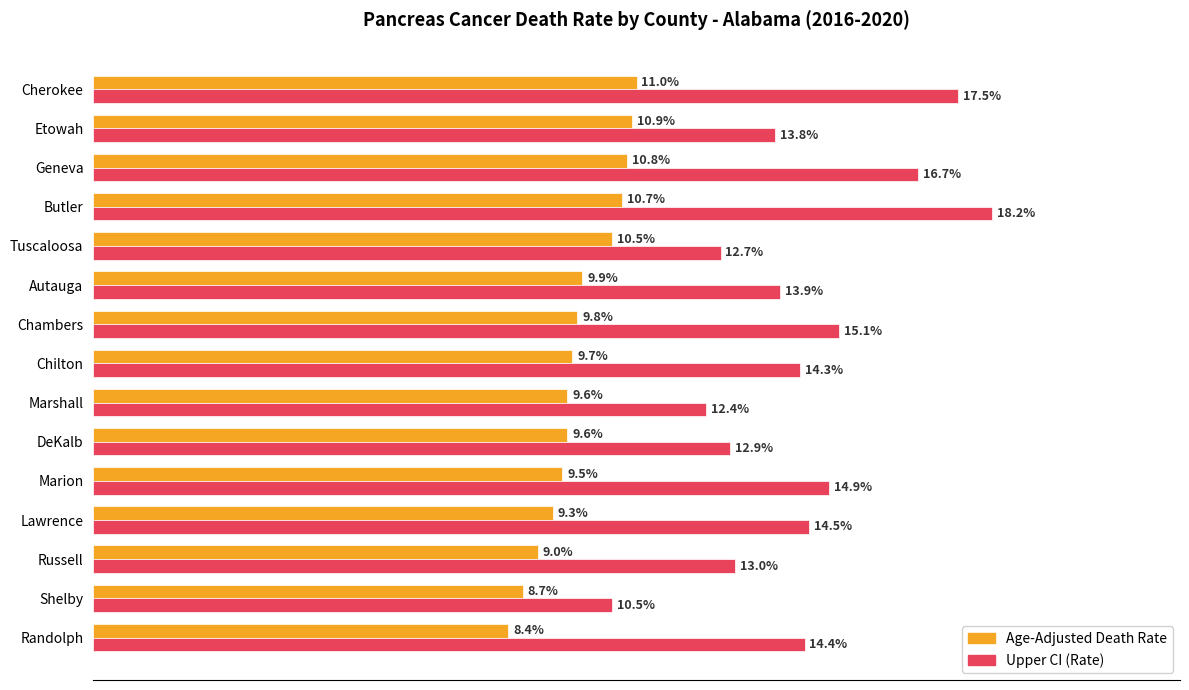

At which category does the chart reach its minimum across all series?

Randolph